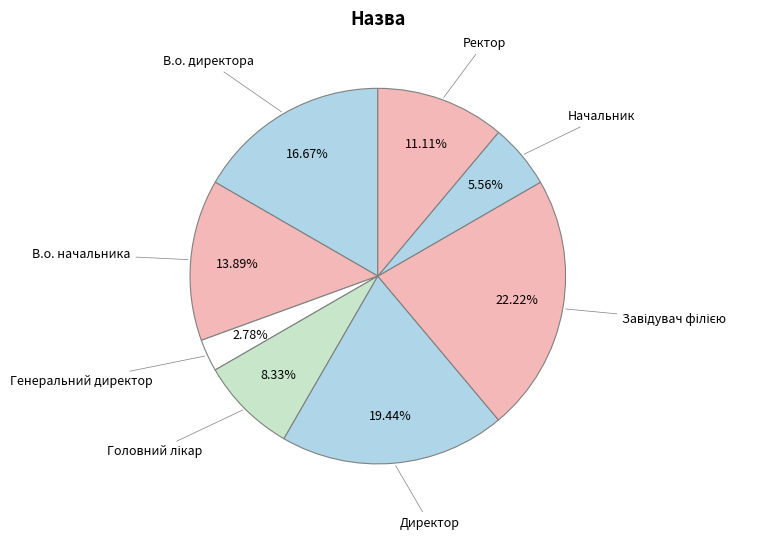

Does any single category account for the majority?

No